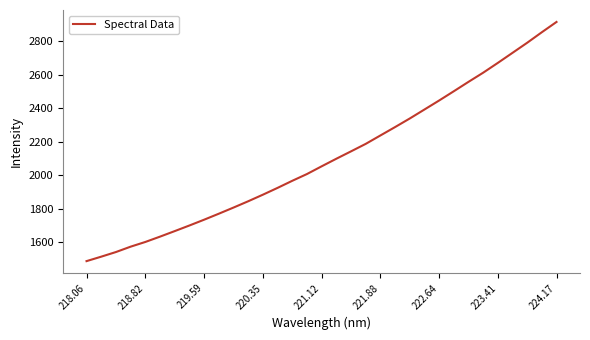

What is the difference between the maximum and minimum values?

1426.3